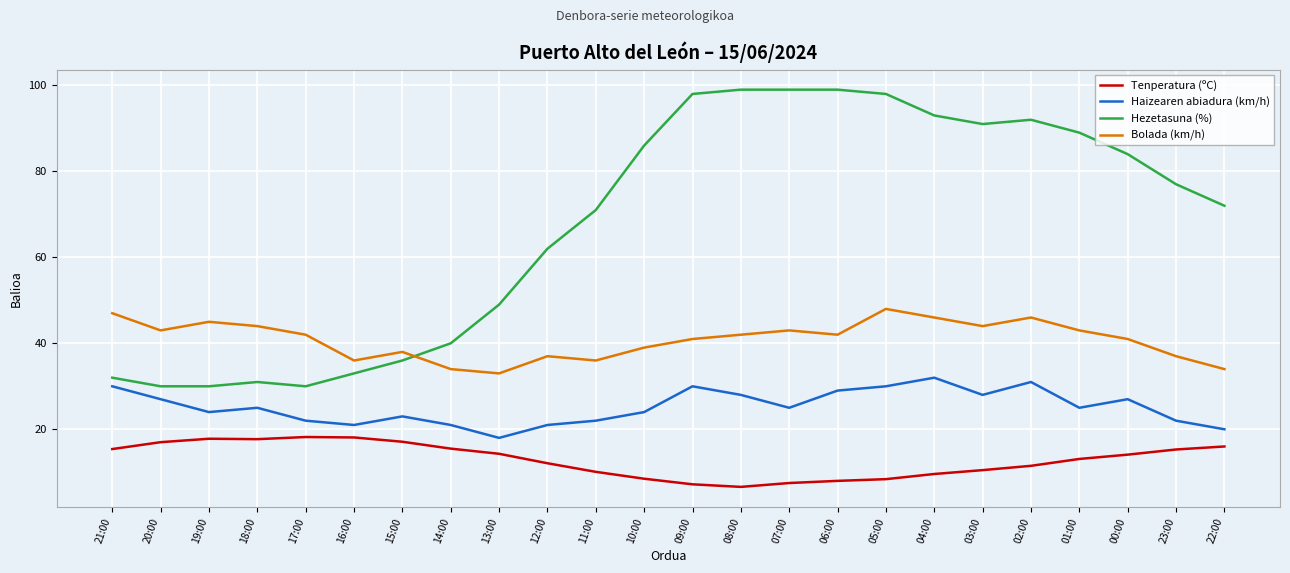

Which series has the largest range (max minus min)?

Hezetasuna (%)